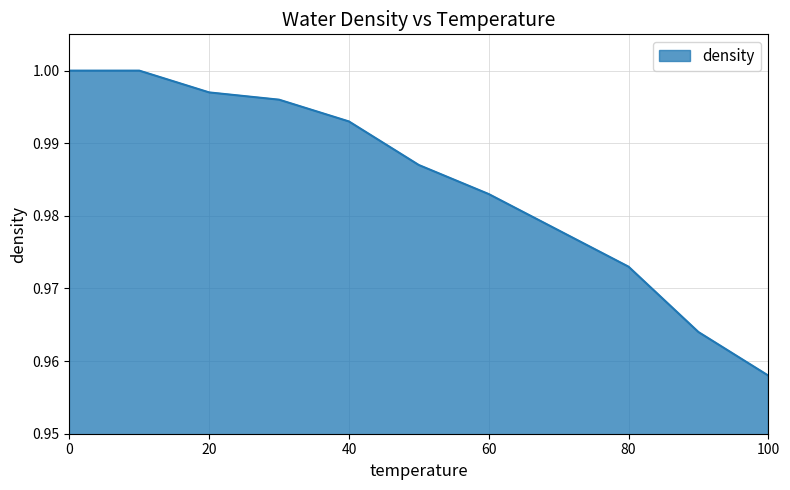

True or false: there are more than 2 points higher than both neighbors.

False